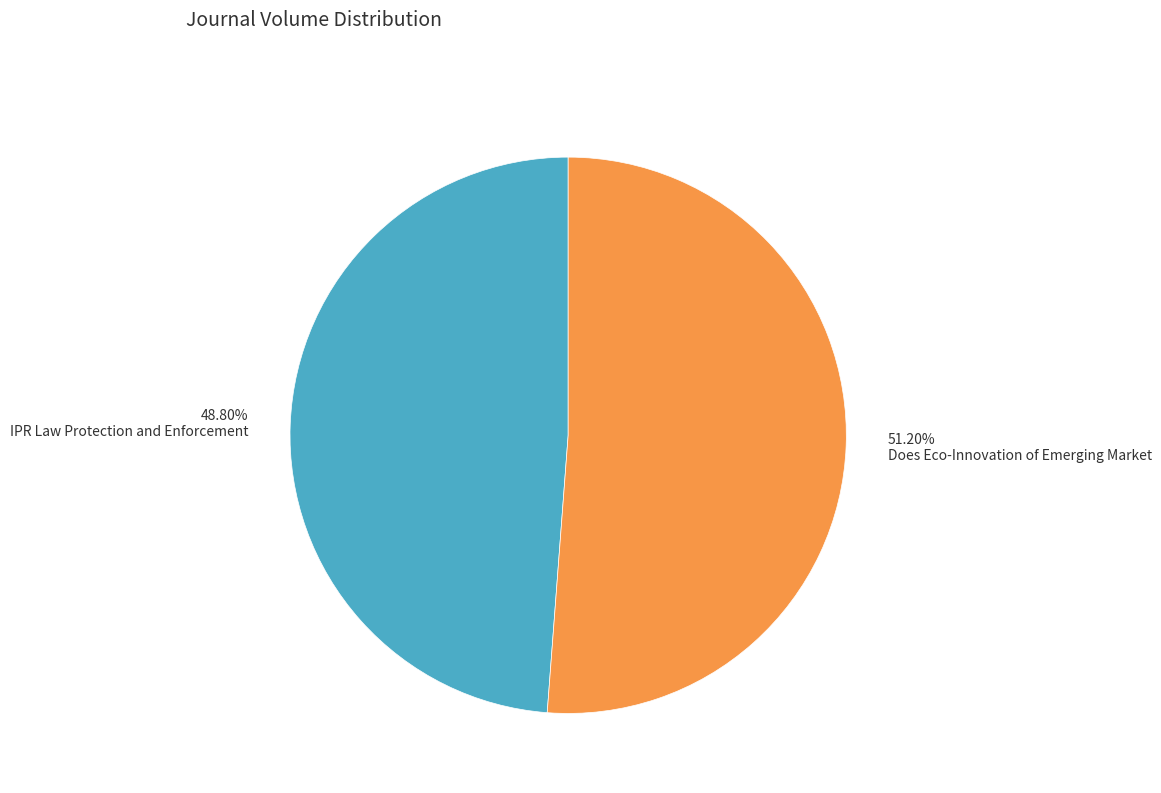

Which slice is the smallest?

48.80% IPR Law Protection and Enforcement